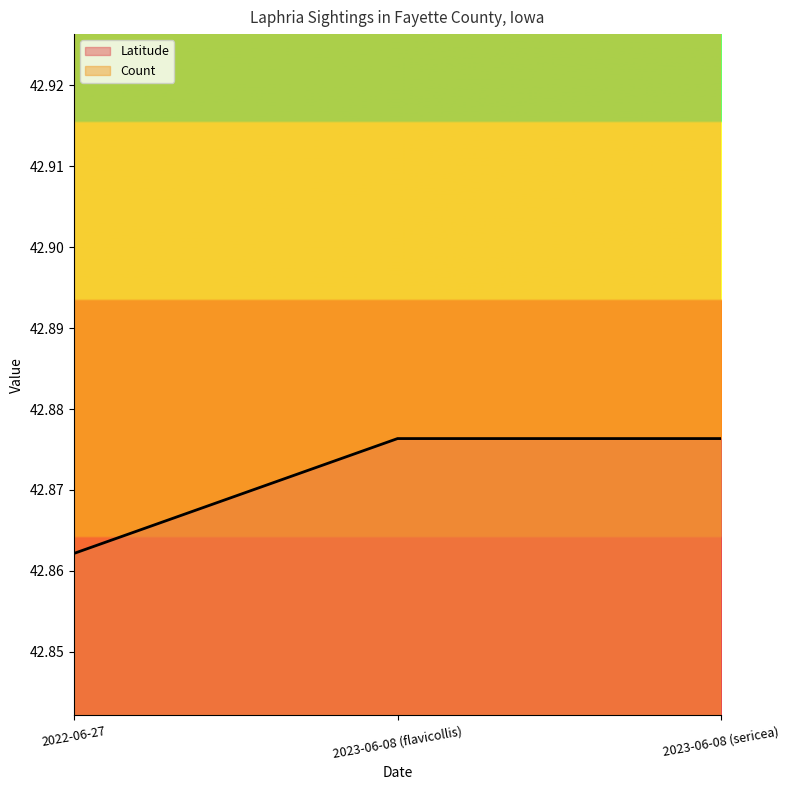

Rank the categories by value from lowest to highest.

2022-06-27, 2023-06-08 (flavicollis), 2023-06-08 (sericea)